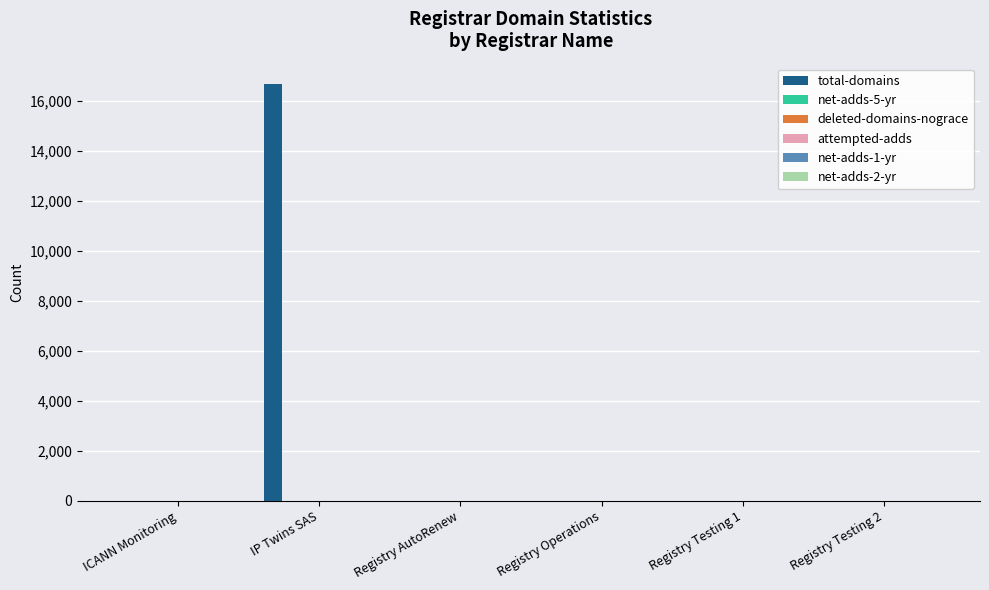

Are the bars horizontal?

No